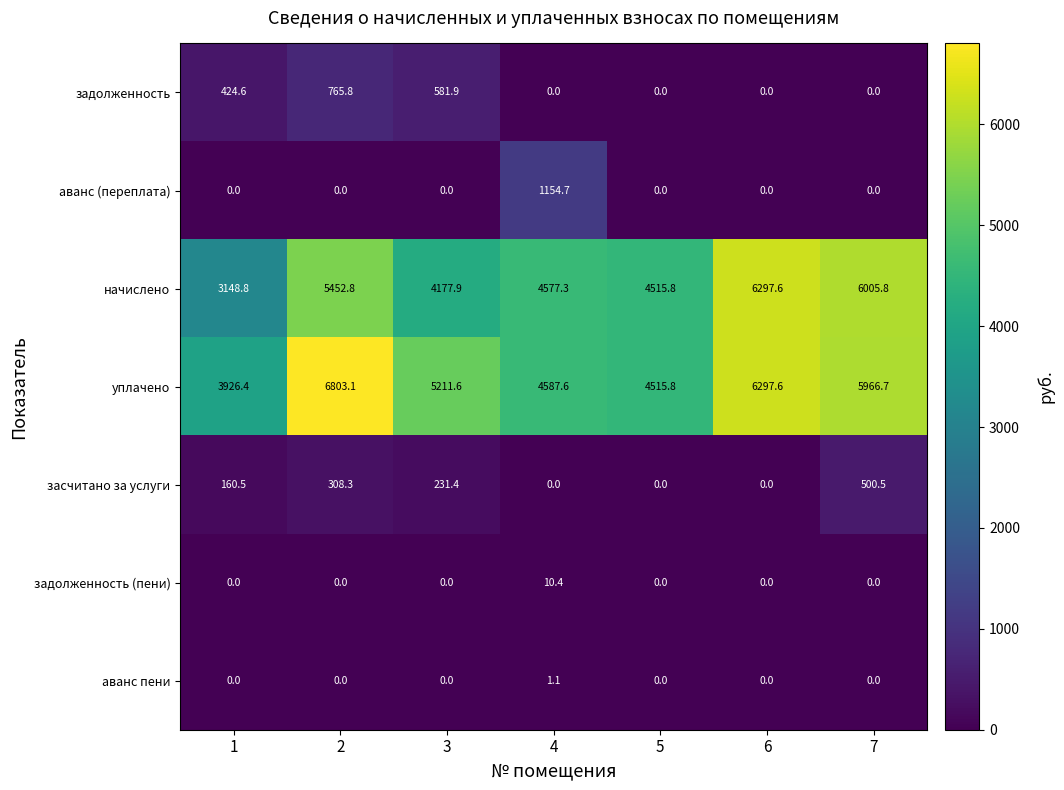

What is the greatest value displayed?

6803.1